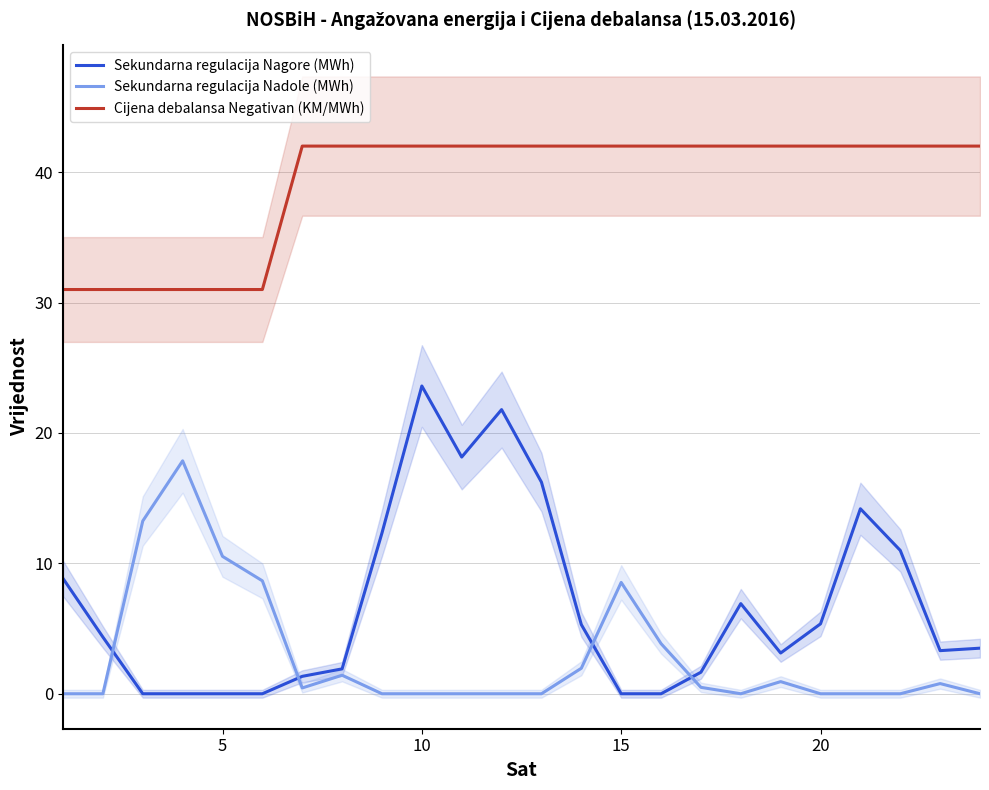

What is the difference between the maximum and second lowest values in the Sekundarna regulacija Nagore (MWh) series?

23.6